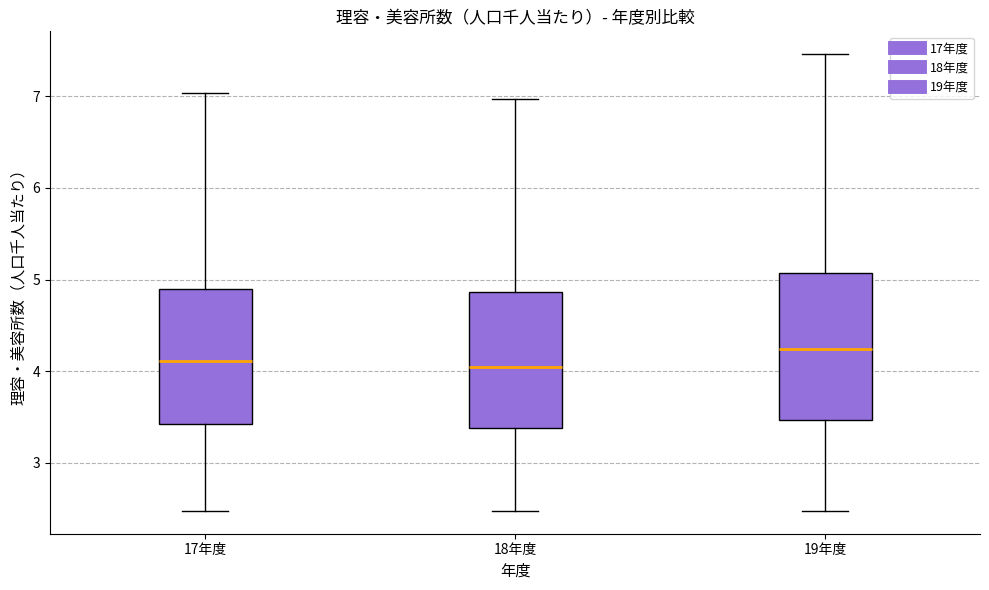

Which box's median line is the highest?

19年度